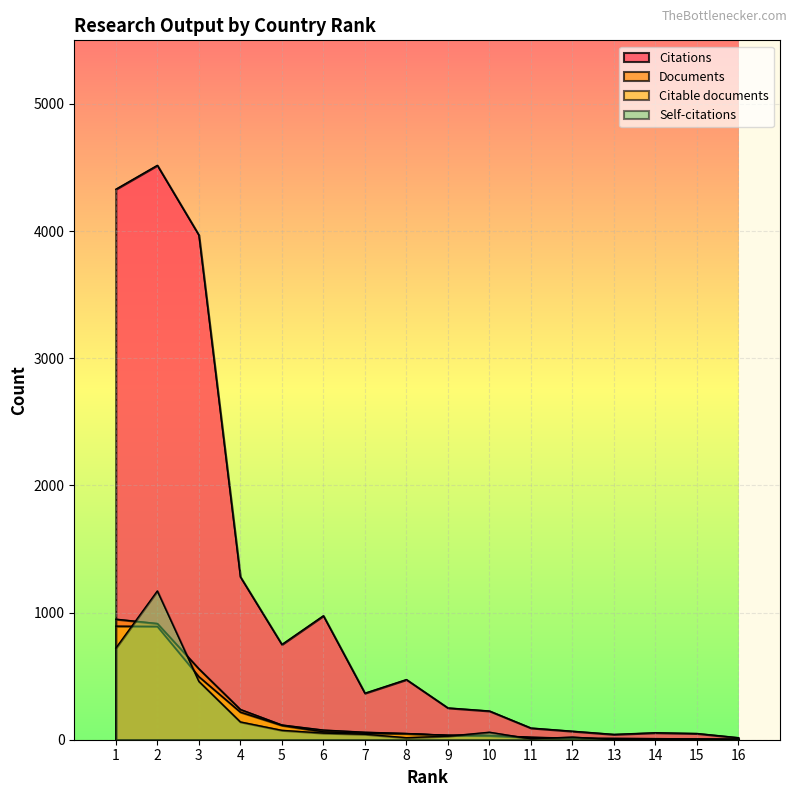

Reading right to left, list all the values displayed in this chart.

Documents: 2	6	9	11	12	20	34	35	49	59	76	116	238	558	914	948
Citable documents: 2	6	5	7	12	17	32	35	48	51	62	113	217	496	891	893
Citations: 16	49	55	42	67	92	226	250	473	366	975	749	1281	3969	4517	4329
Self-citations: 6	0	0	0	21	7	59	28	16	43	52	74	140	459	1170	720